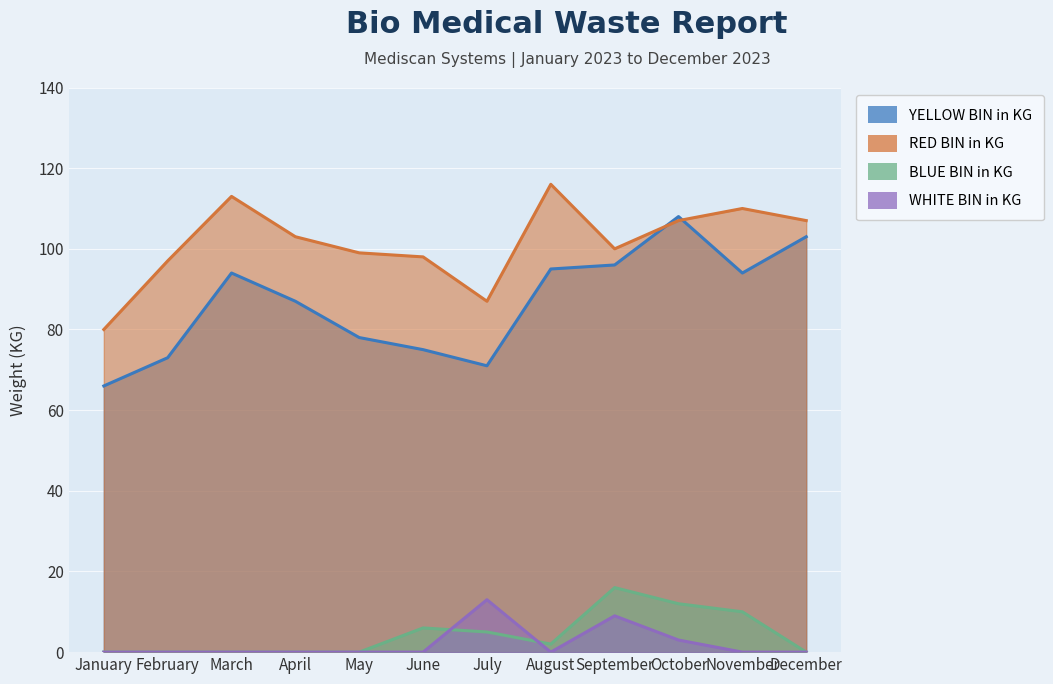

What is the greatest value displayed?

116